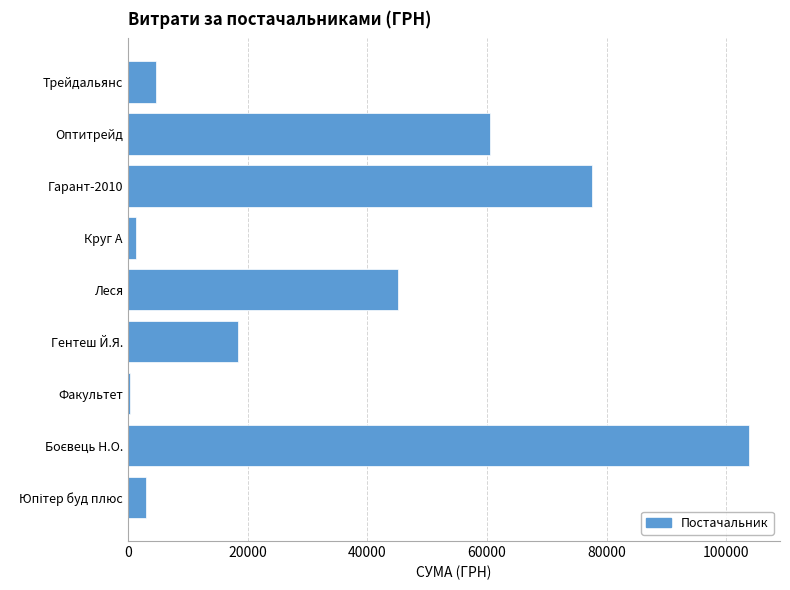

Reading top to bottom, what are all the values shown in this chart?

4749	60566	77495	1442	45164	18337	415	103800	2970